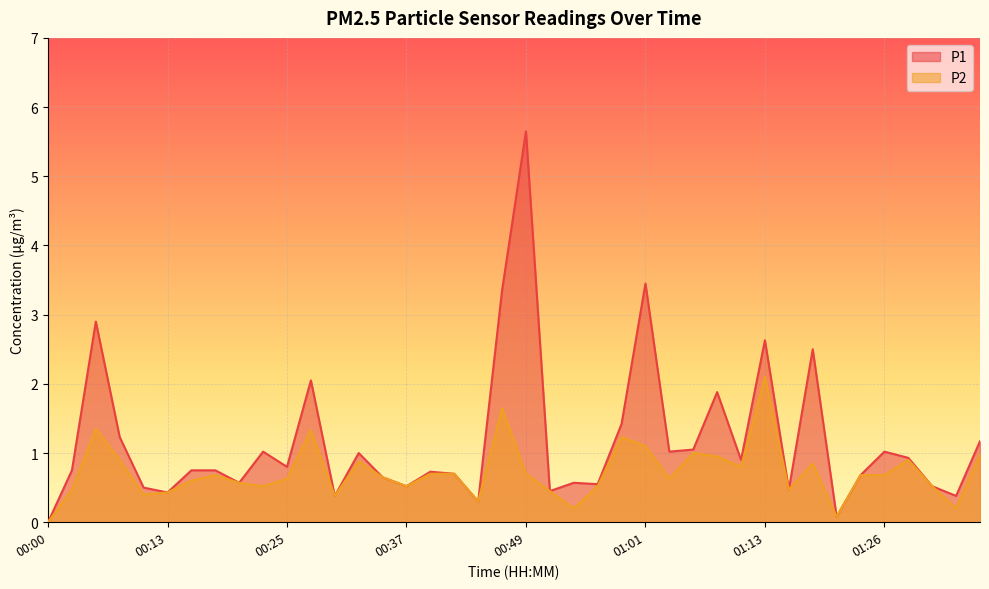

What is the difference between the second highest and second lowest values in the P2 series?

1.6